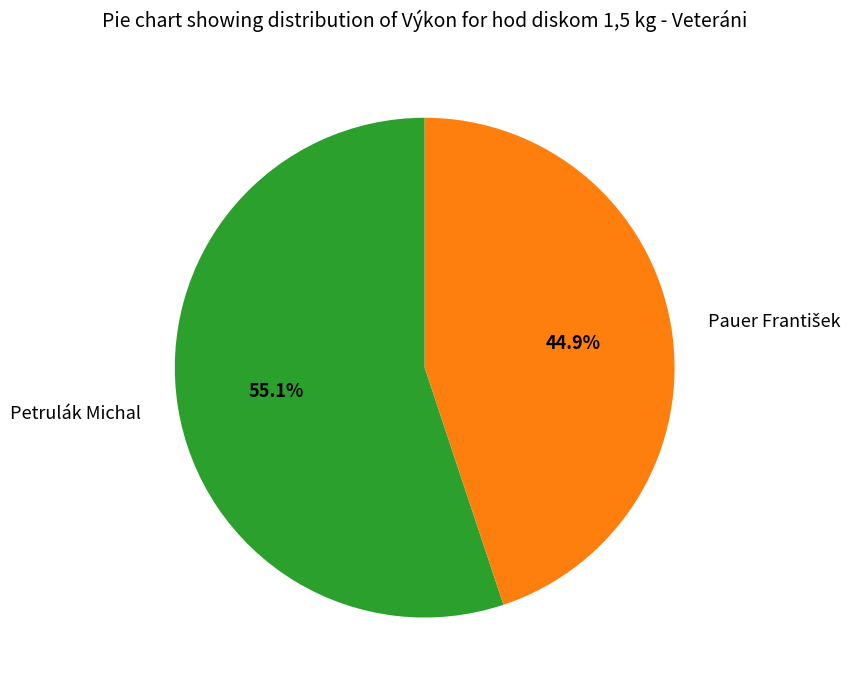

What portion of the pie excludes Petrulák Michal?

44.9%